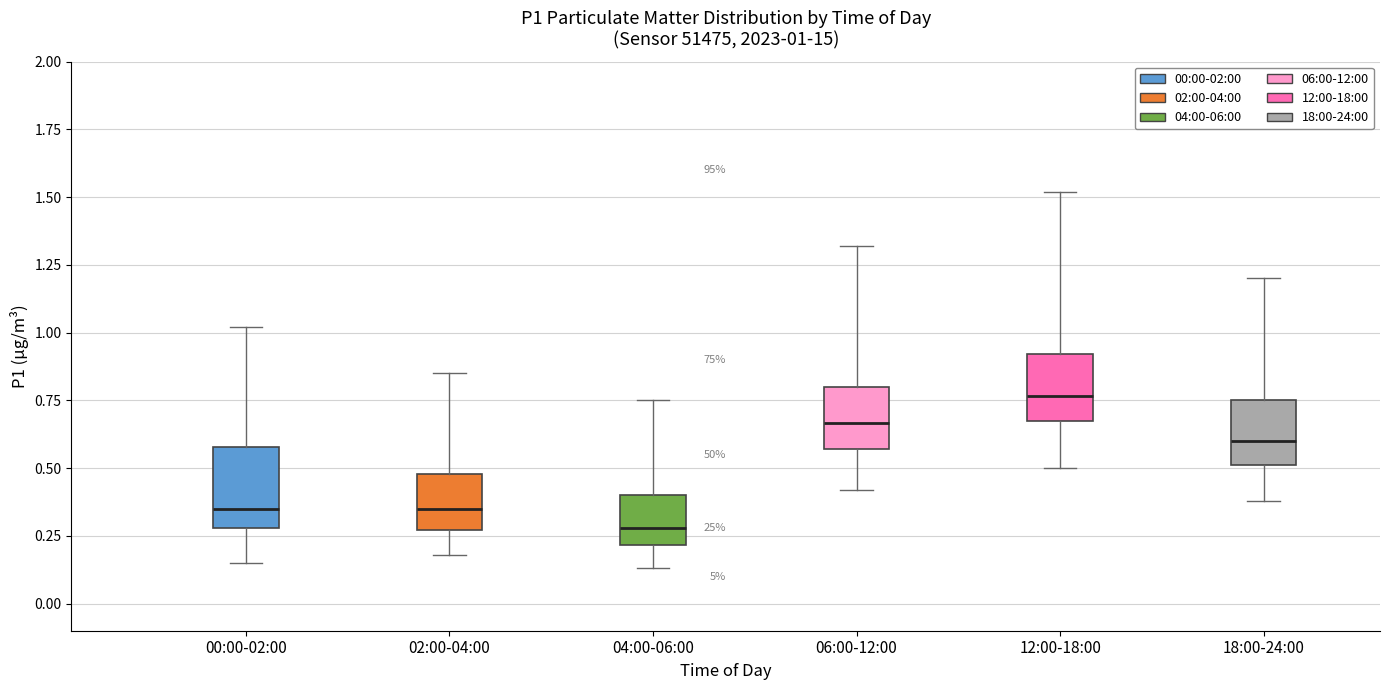

Which box has the highest median line?

12:00-18:00